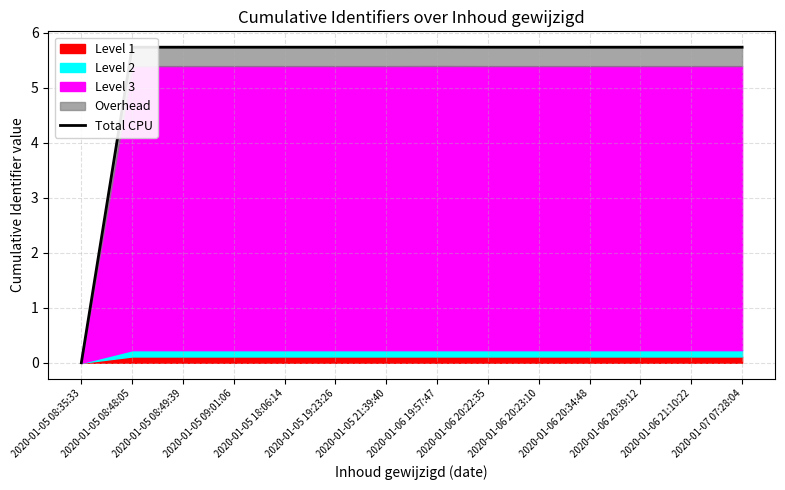

Read the value at 2020-01-05 19:23:26.

5.7